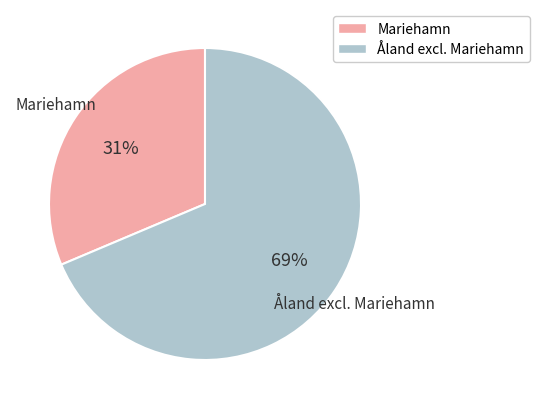

The Mariehamn slice represents 43% of the pie. True or false?

False